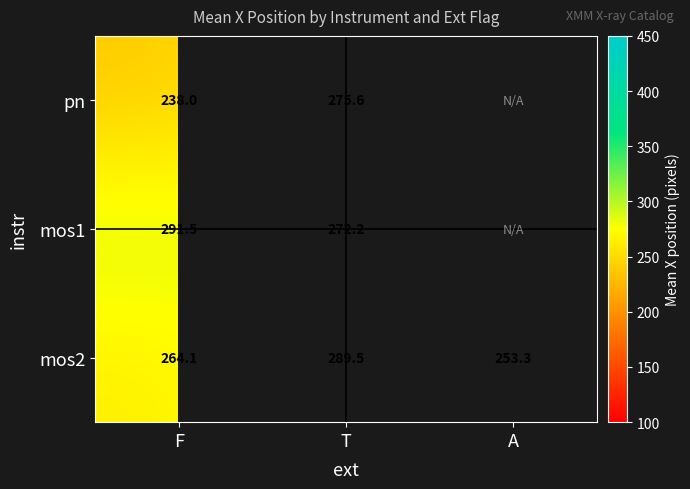

Where is mos2 nearest to the value 271?

F